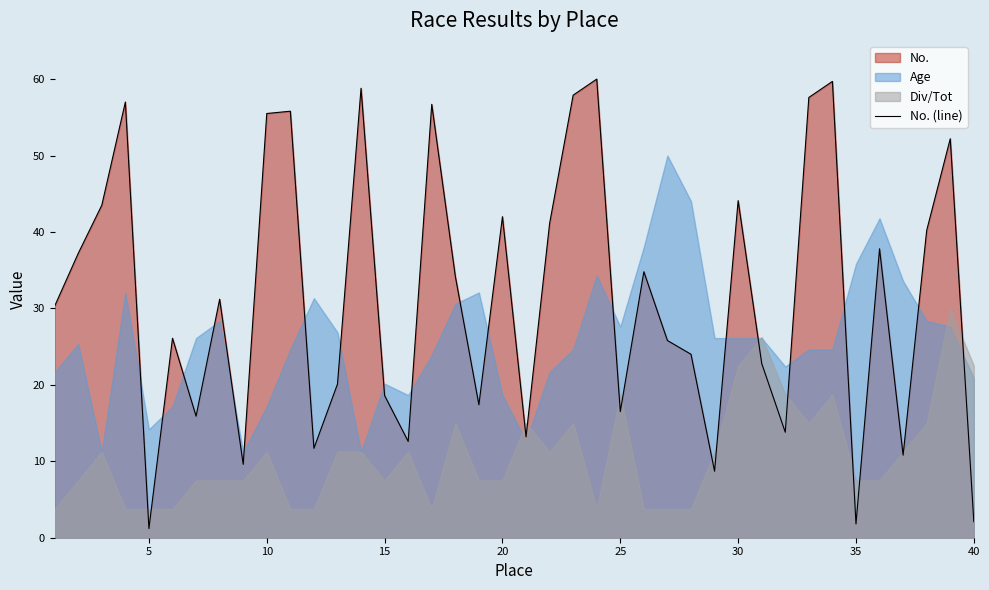

What is the sum of all values?

1260.3